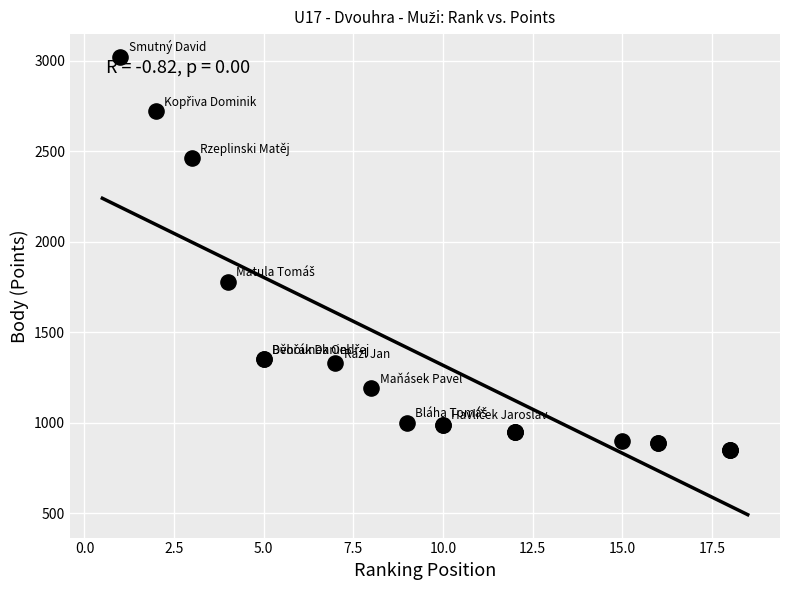

What Y value in the scatter plot is closest to 1935?

1780